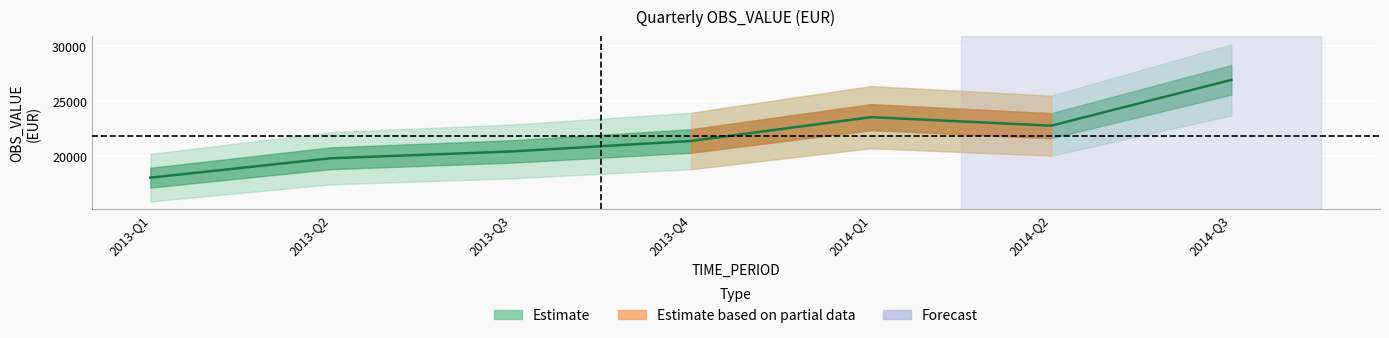

What is the change in value from 2013-Q2 to 2013-Q4?

+1570.6